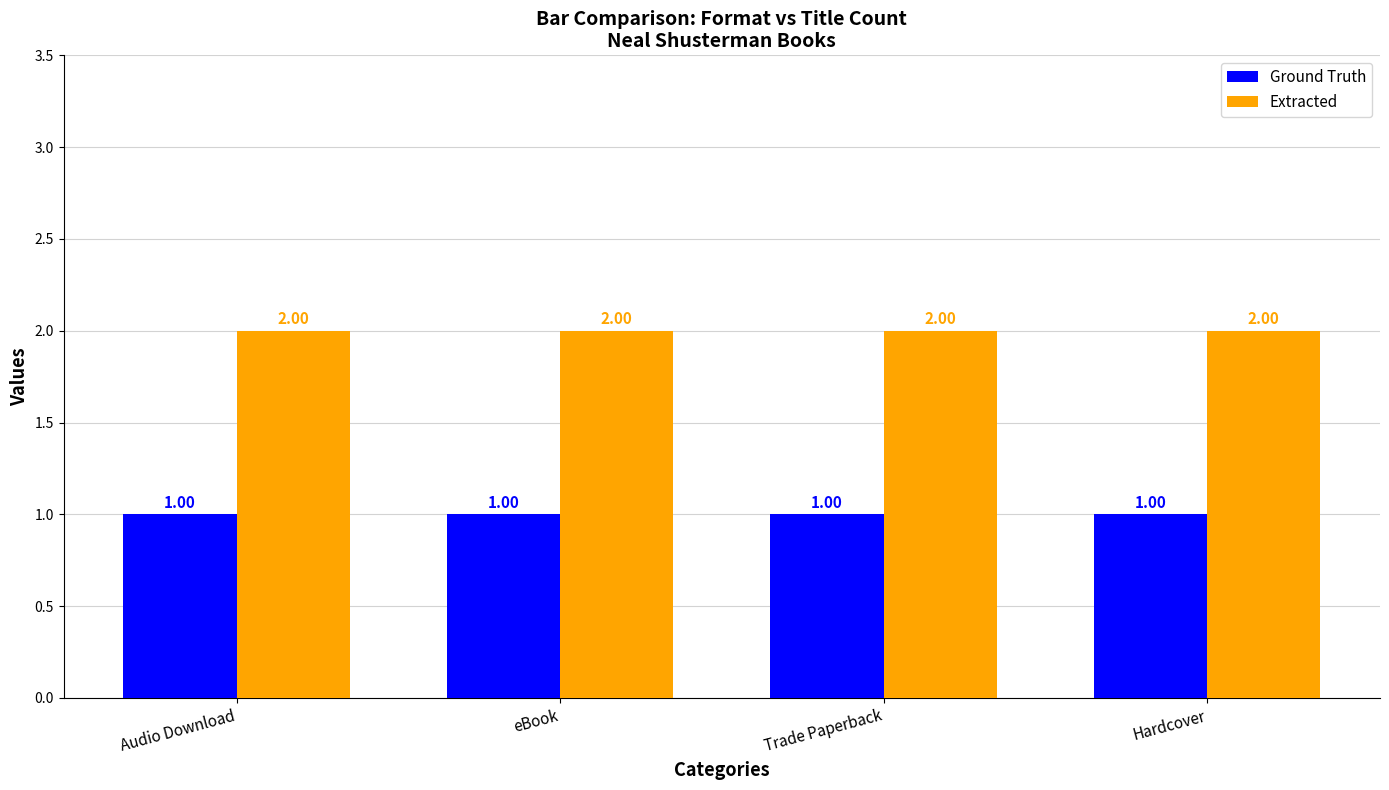

What is the value of the Extracted bar at the 3rd from the left?

2